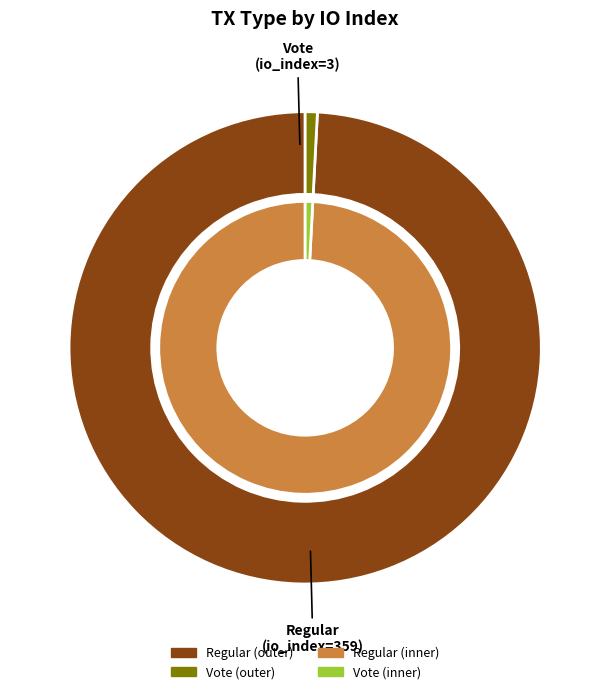

What is the total percentage of Vote and Regular?

100.0%